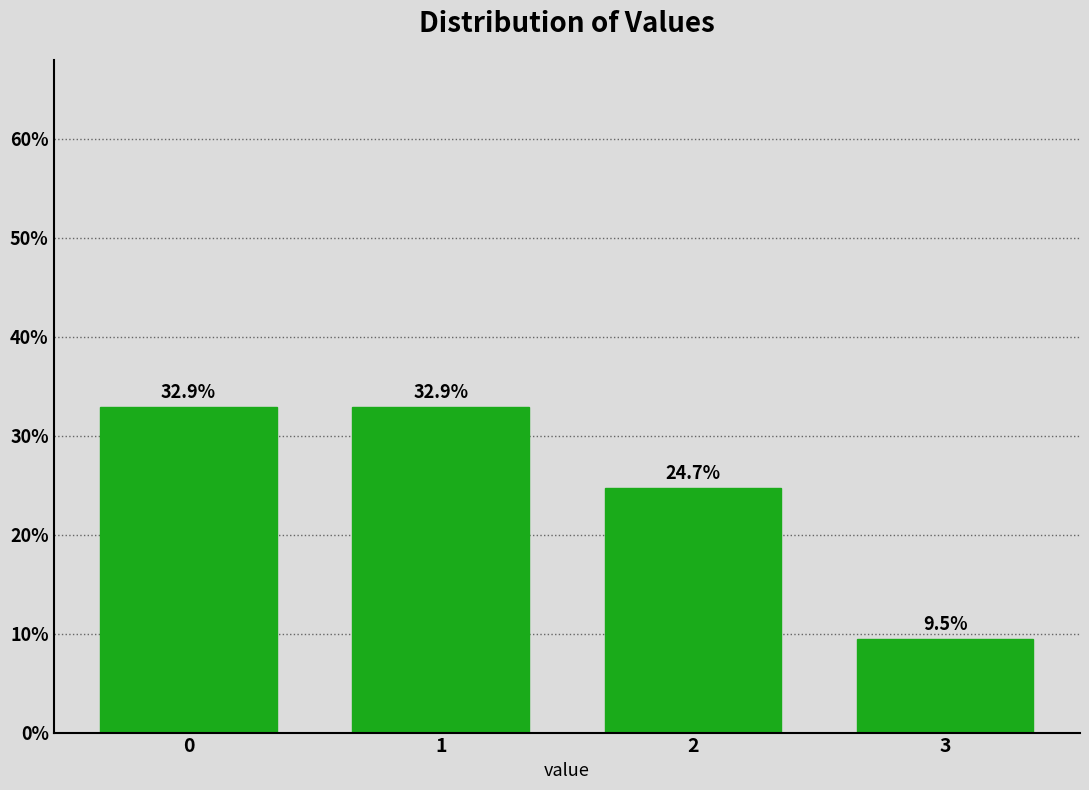

Reading left to right, extract all data points from this chart.

0=32.9	1=32.9	2=24.7	3=9.5